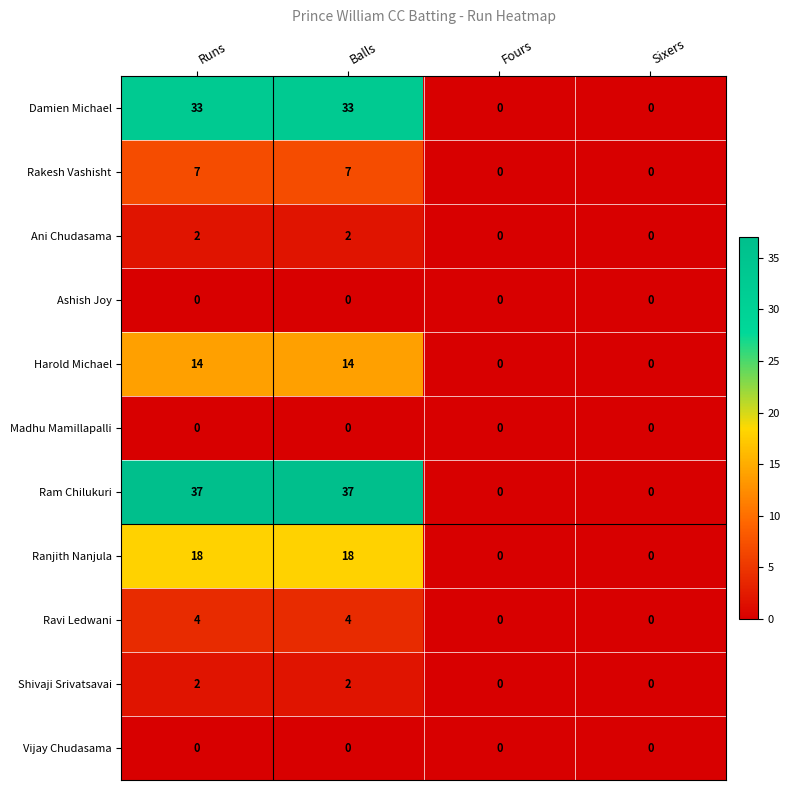

Which series has the widest spread of values?

Ram Chilukuri